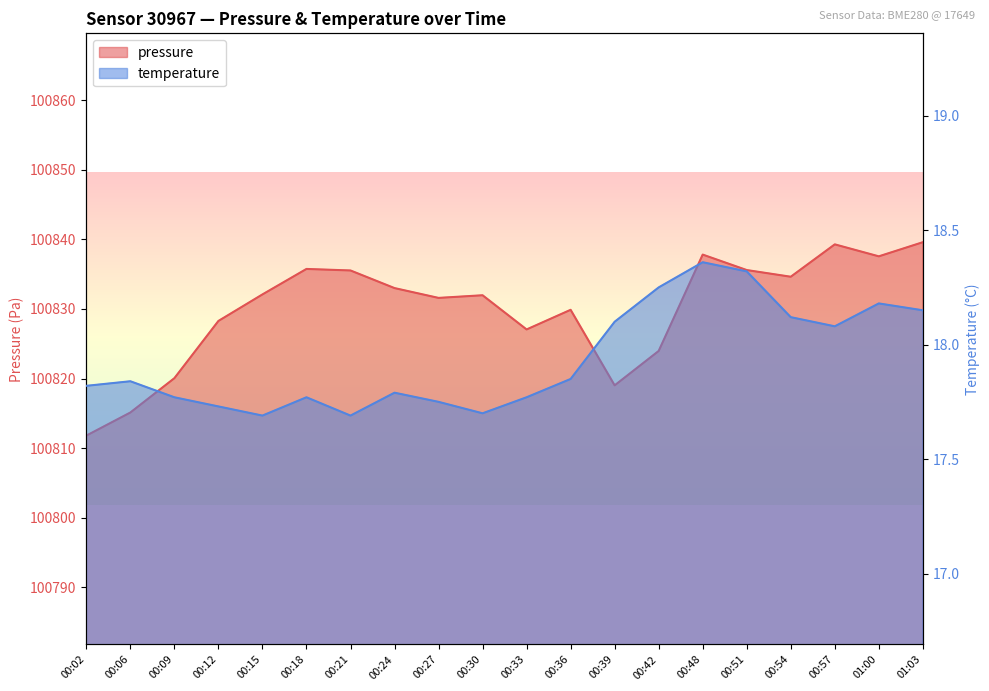

True or false: temperature has a value of 18.1 at 01:03.

True